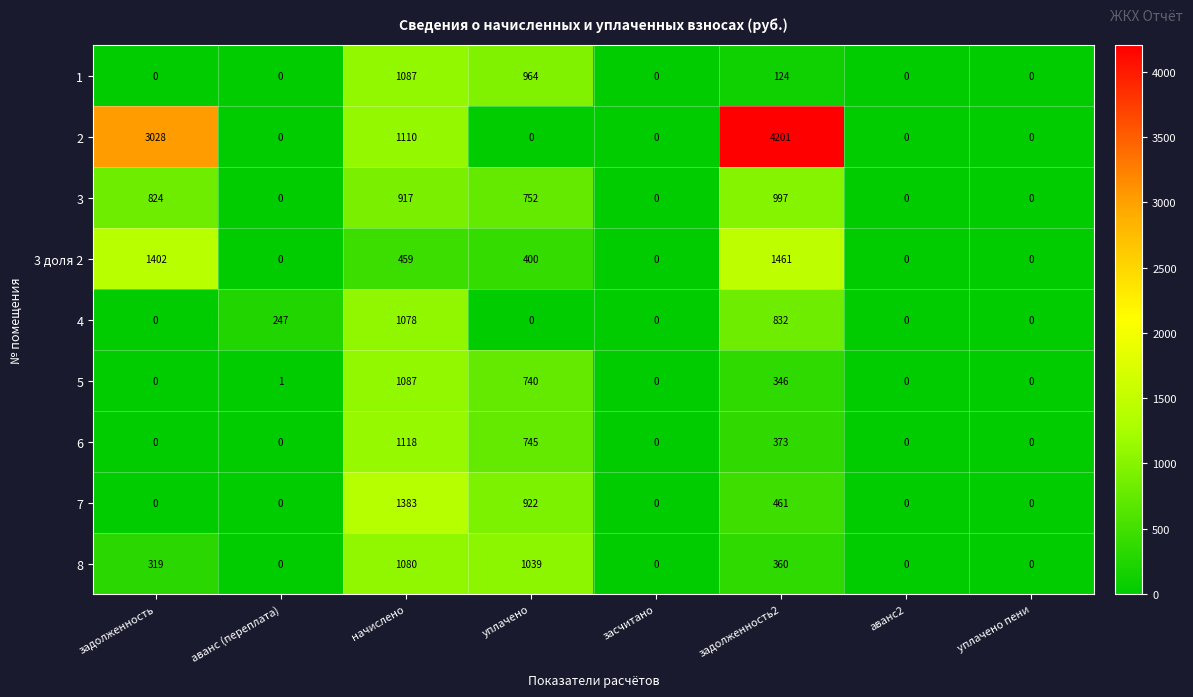

Which series has the widest spread of values?

2